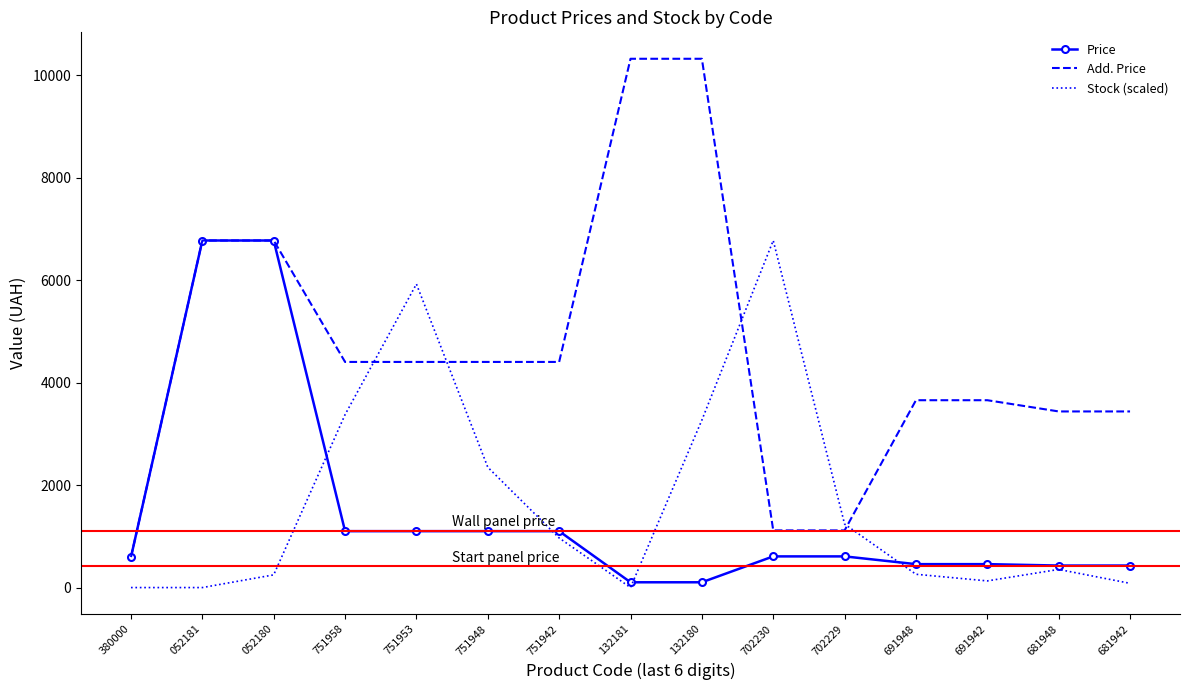

The Price series shows 980.7 at 702229. True or false?

False